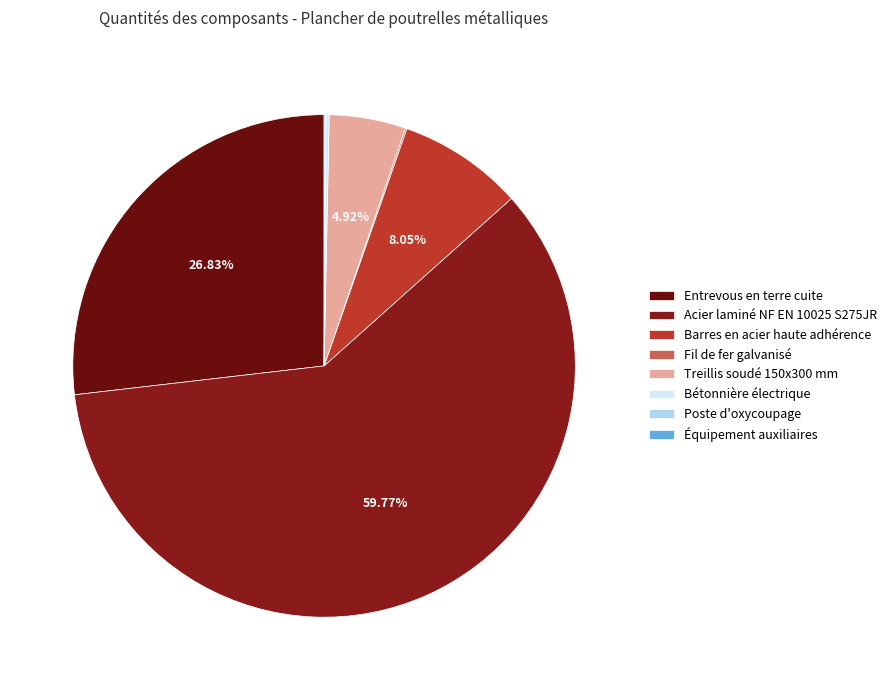

Which has a higher value, Treillis soudé 150x300 mm or Barres en acier haute adhérence?

Barres en acier haute adhérence